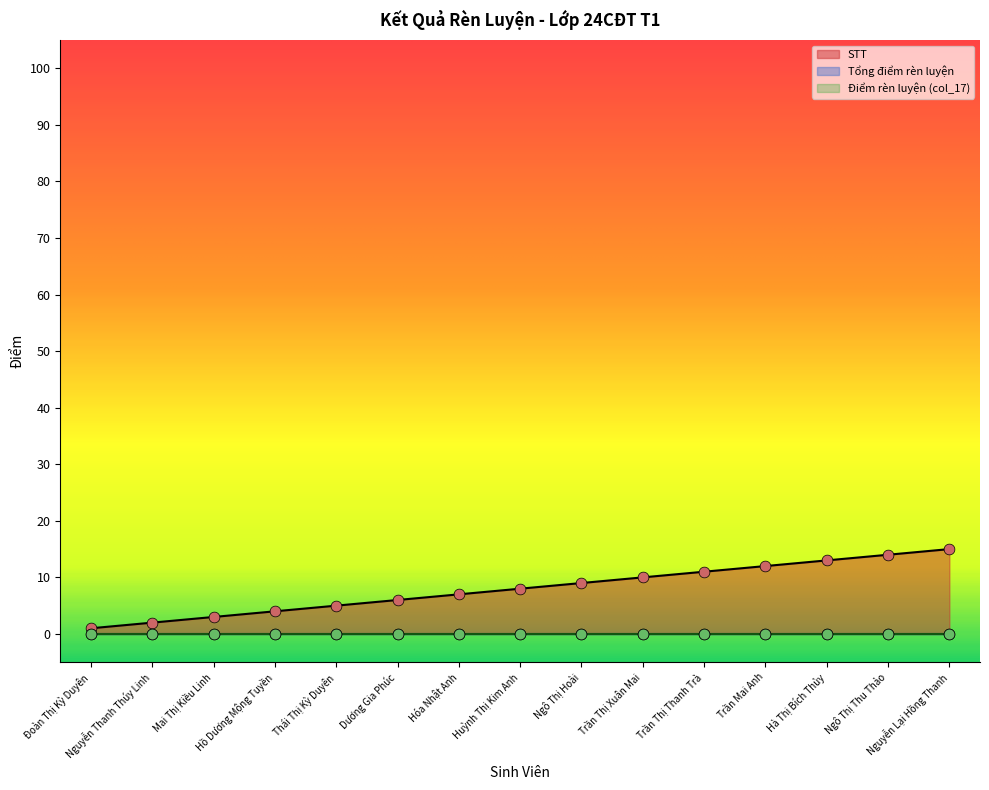

What is the total value across all series at Trần Thị Xuân Mai?

10